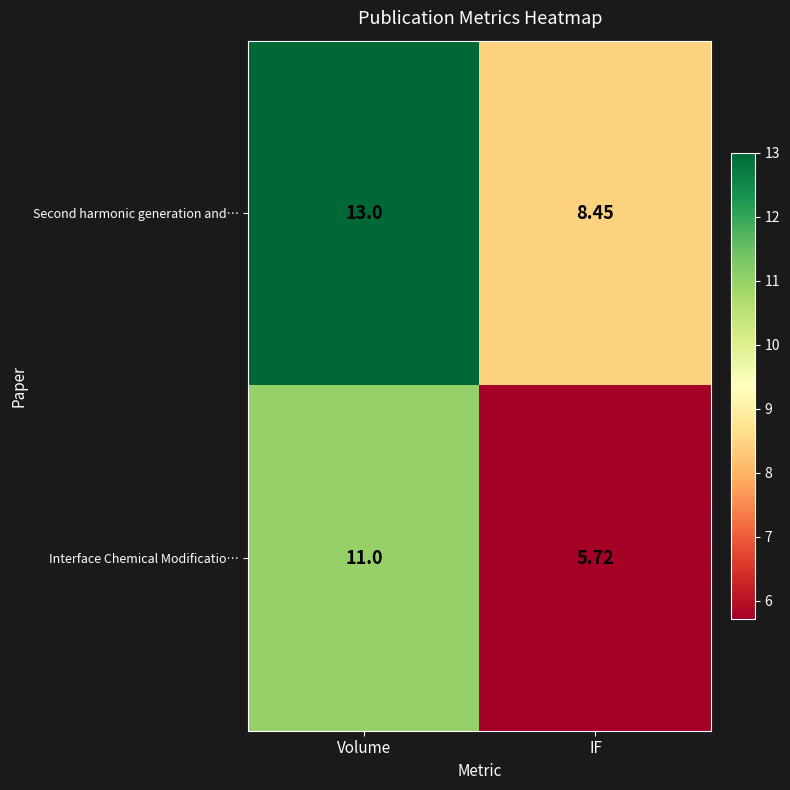

Which series changed the most between Volume and IF?

Interface Chemical Modificatio…